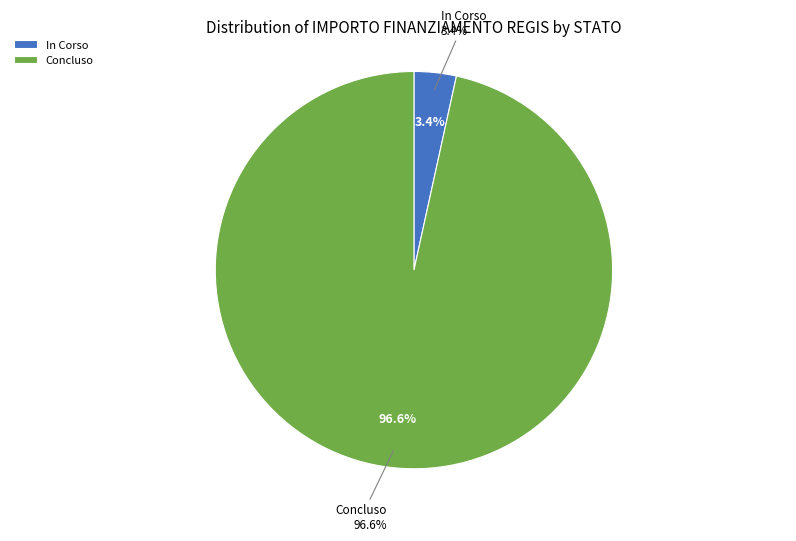

To the nearest percent, what is the average slice percentage?

50%